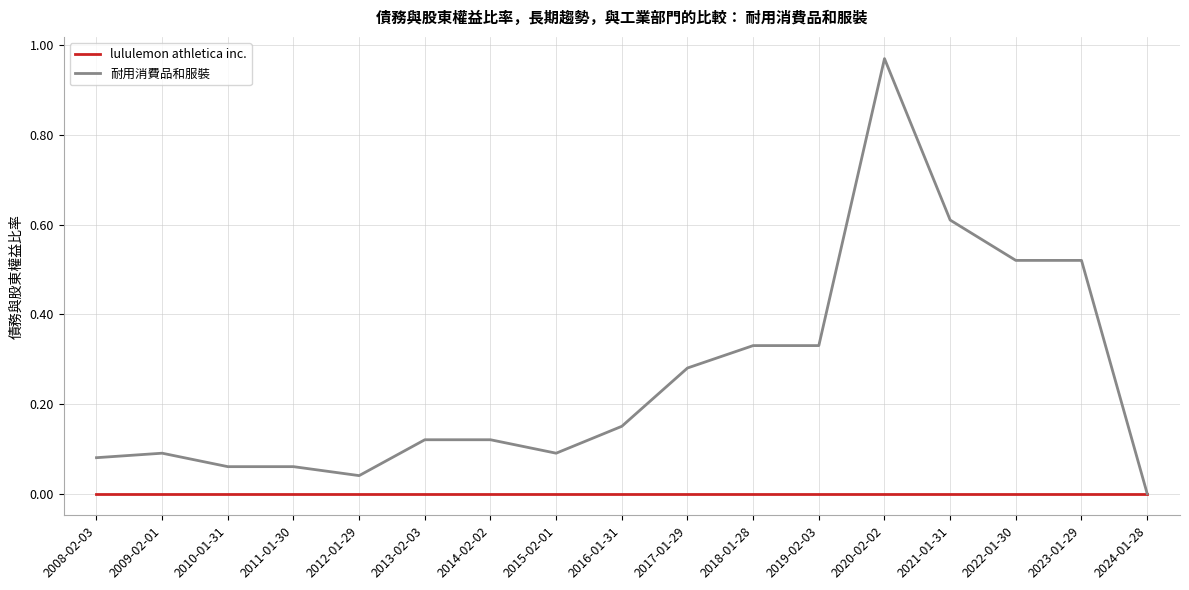

What position from the right is 2013-02-03?

12